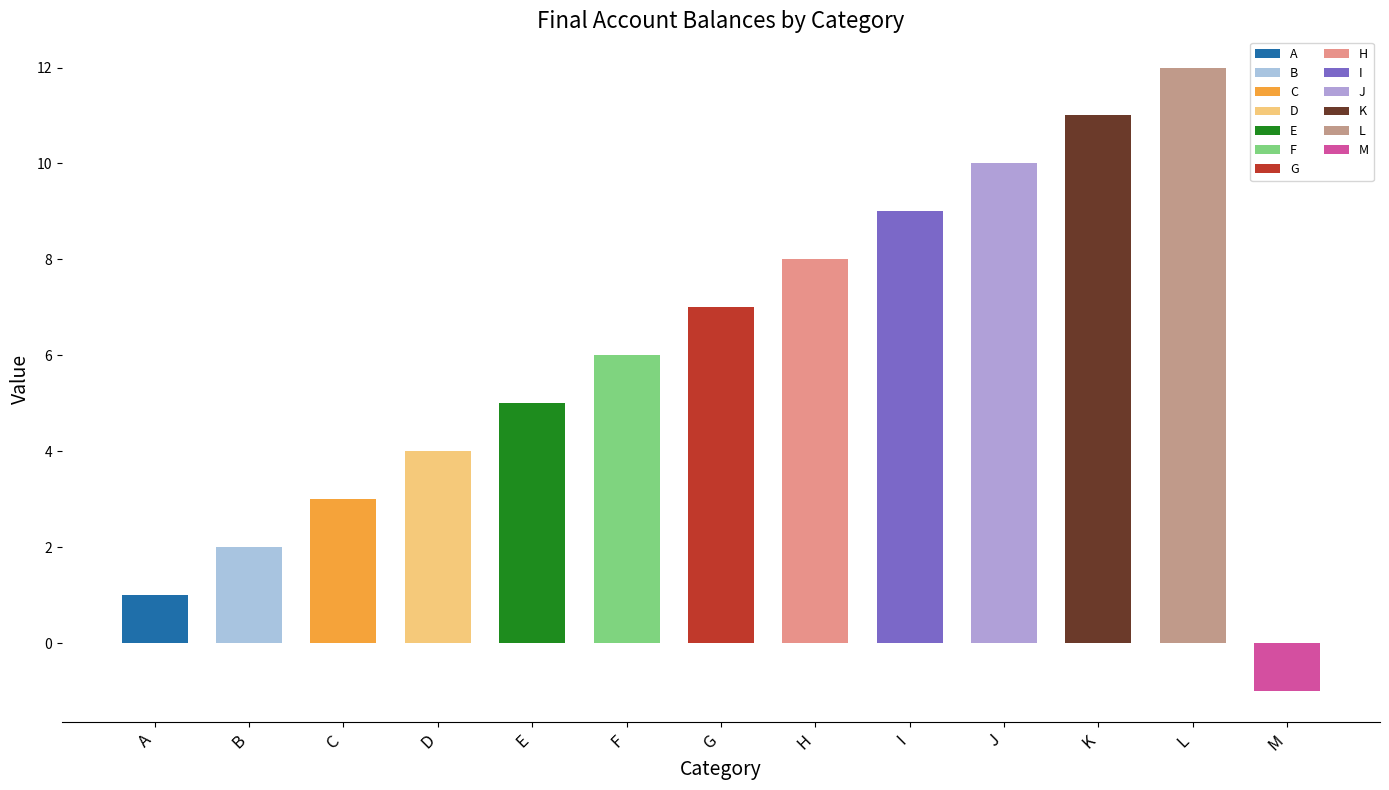

Reading right to left, list all the values displayed in this chart.

M=-1	L=12	K=11	J=10	I=9	H=8	G=7	F=6	E=5	D=4	C=3	B=2	A=1